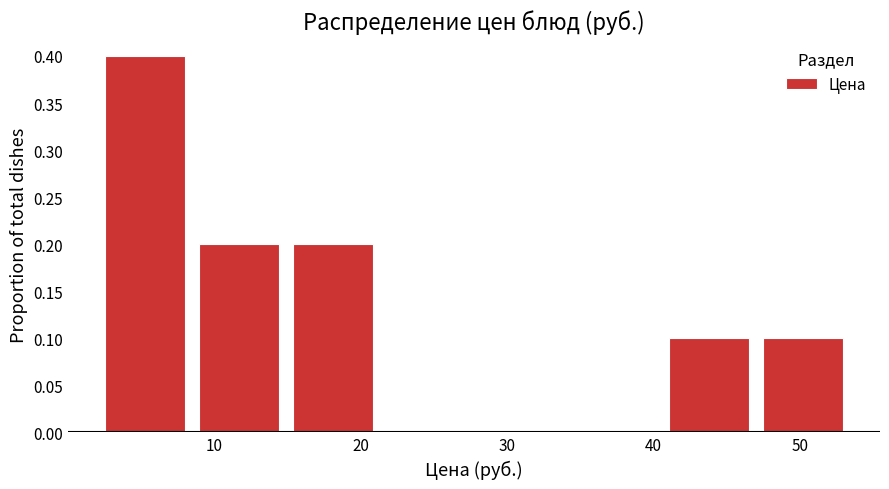

Which range on the x-axis has the tallest bar?

2 to 8